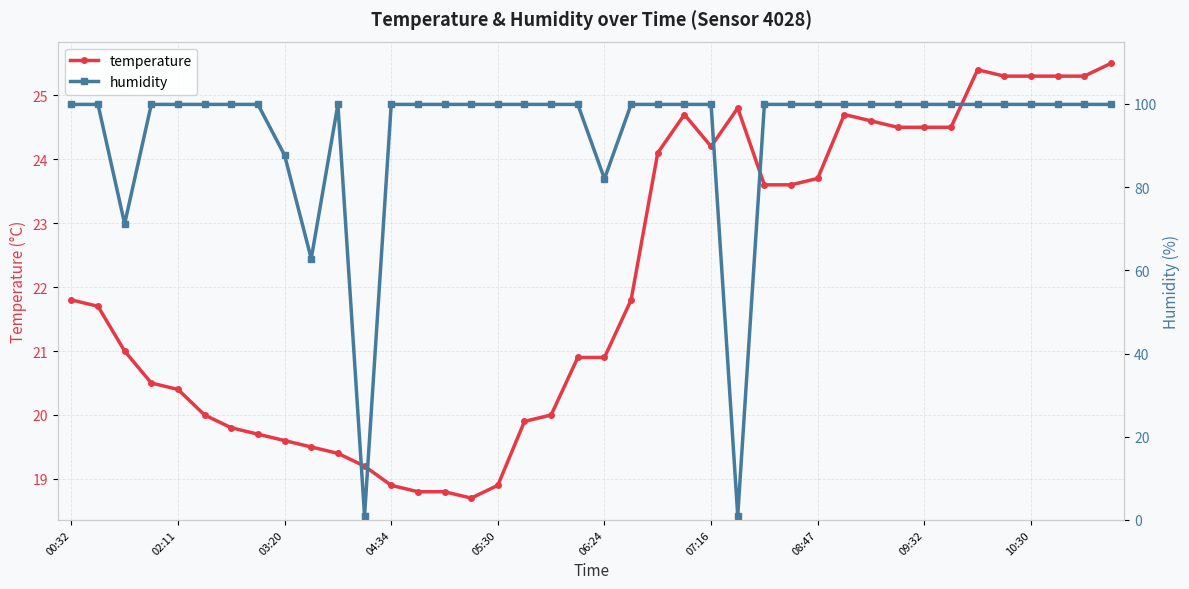

The value of humidity at 08:47 is 166.0. True or false?

False